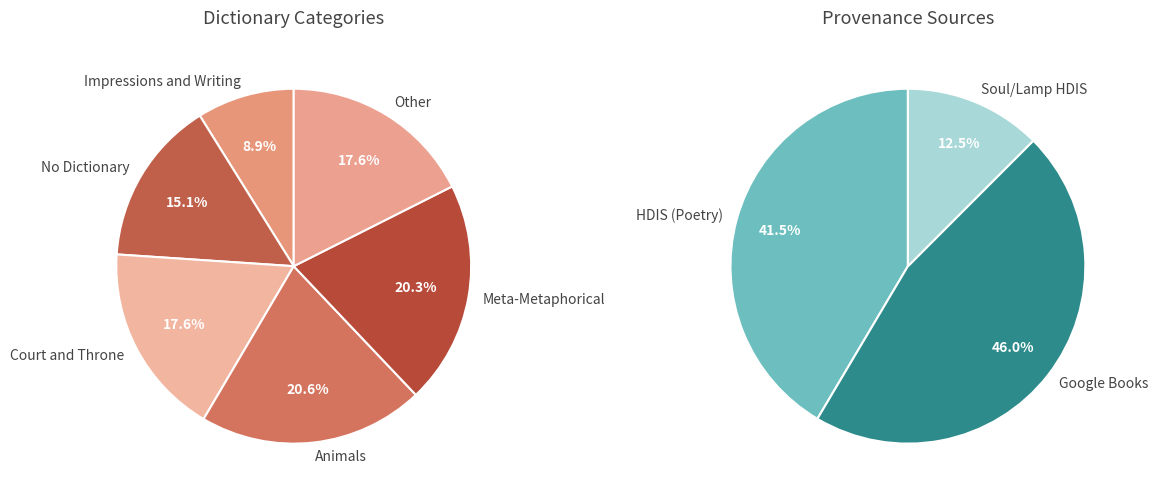

How many segments does this pie chart have?

6